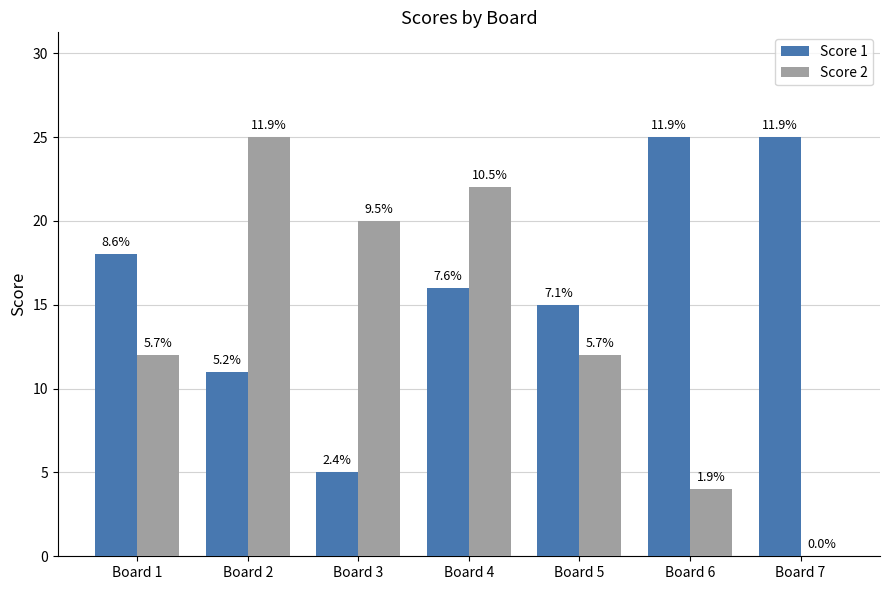

At which category is the sum across all series the highest?

Board 4